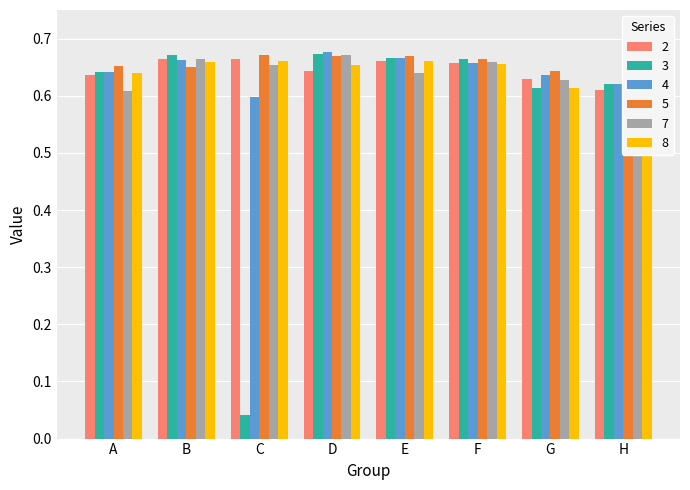

Which has a higher value, H or F?

F